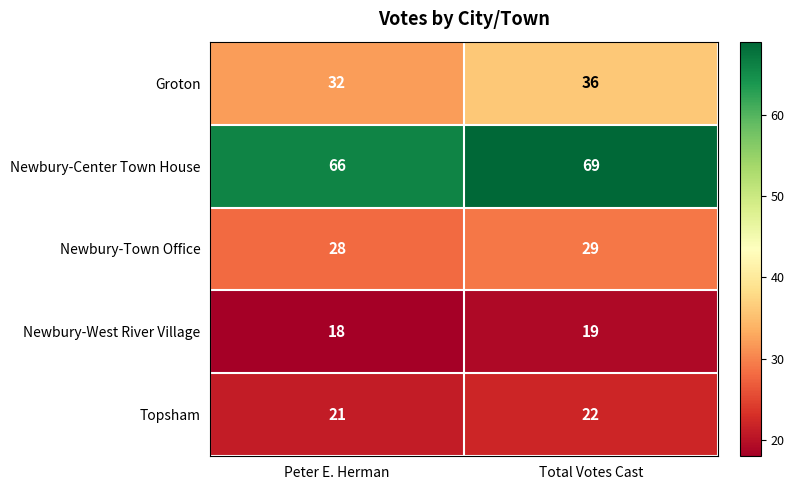

At Total Votes Cast, list the series in order from largest to smallest.

Newbury-Center Town House, Groton, Newbury-Town Office, Topsham, Newbury-West River Village